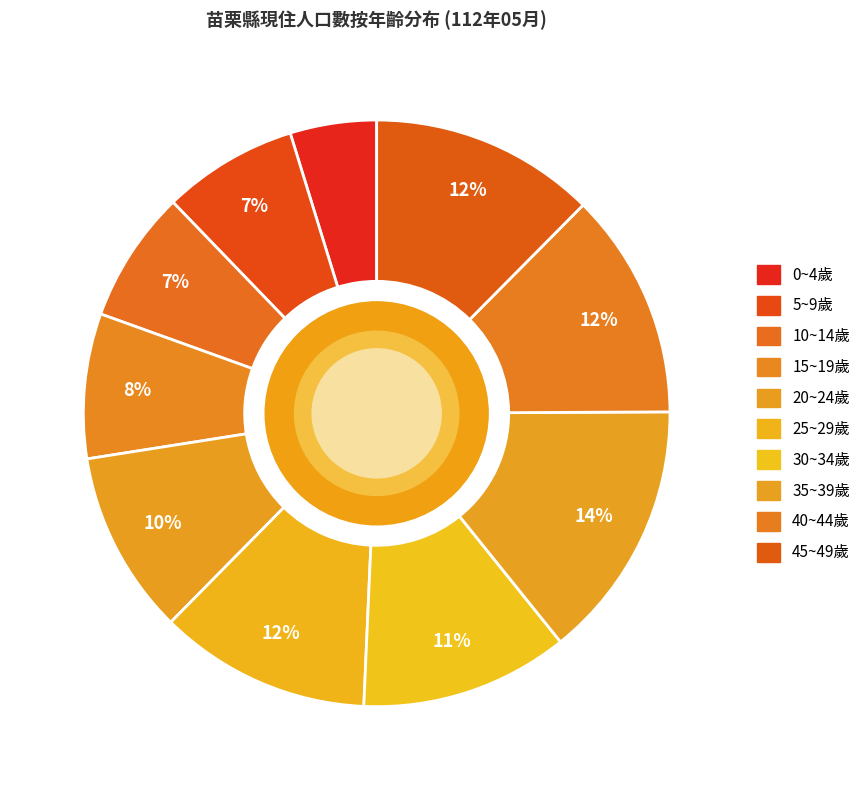

Is there a majority slice in this chart?

No